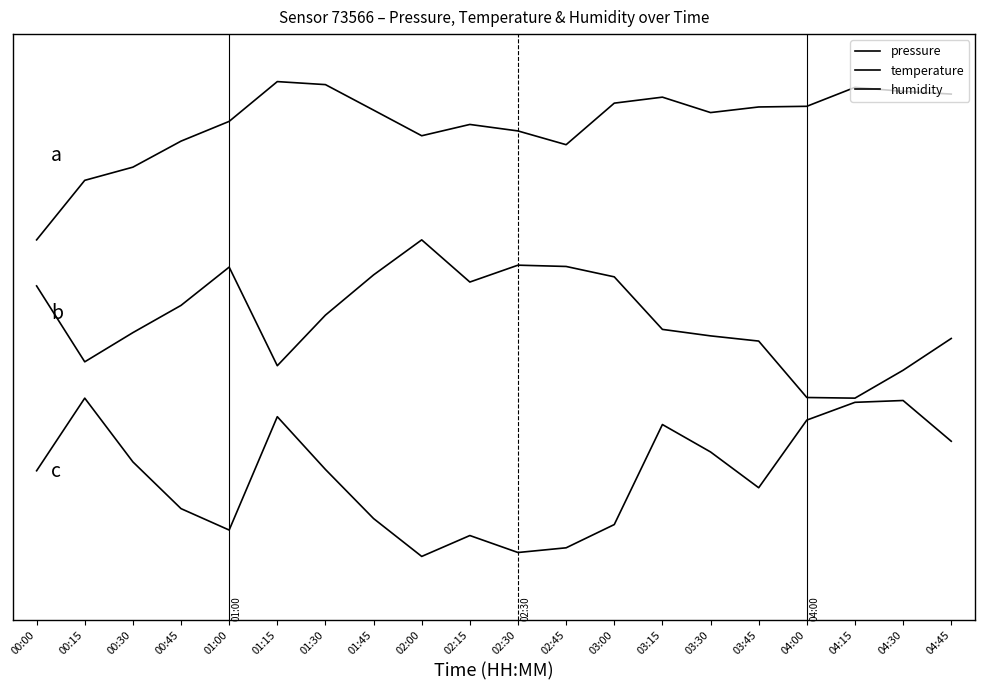

True or false: humidity and pressure cross at least once.

False